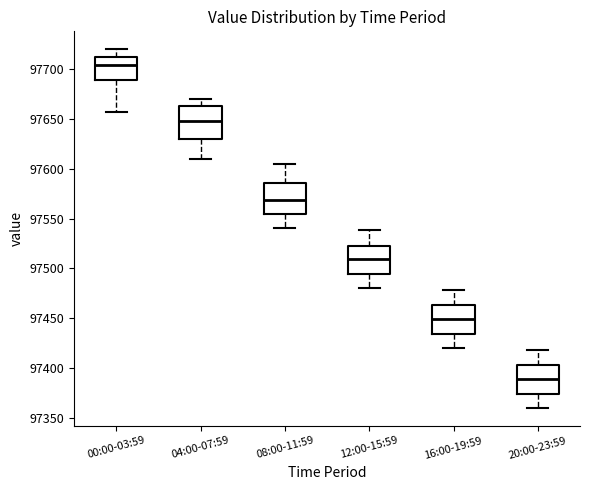

Reading left to right, read every box against the y-axis: the position of its median line, the range the box covers, and the ends of its whiskers. The values are not printed on the chart, so give them approximately, as read against the axis.

00:00-03:59: median 97705, box 97690 to 97710, whiskers 97655 to 97720
04:00-07:59: median 97650, box 97630 to 97665, whiskers 97610 to 97670
08:00-11:59: median 97570, box 97555 to 97585, whiskers 97540 to 97605
12:00-15:59: median 97510, box 97495 to 97525, whiskers 97480 to 97540
16:00-19:59: median 97450, box 97435 to 97465, whiskers 97420 to 97480
20:00-23:59: median 97390, box 97375 to 97405, whiskers 97360 to 97420